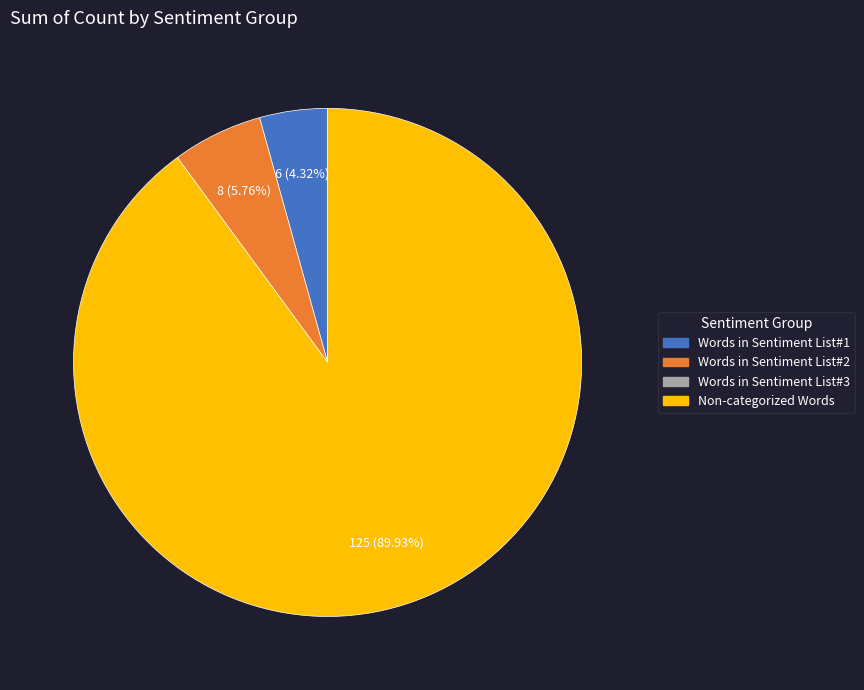

Is there any slice that represents more than half of the pie?

Yes